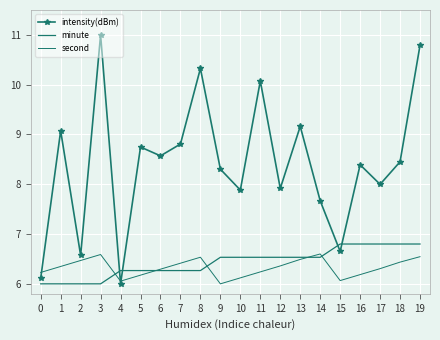

What are all the series names shown in the legend?

intensity(dBm), minute, second